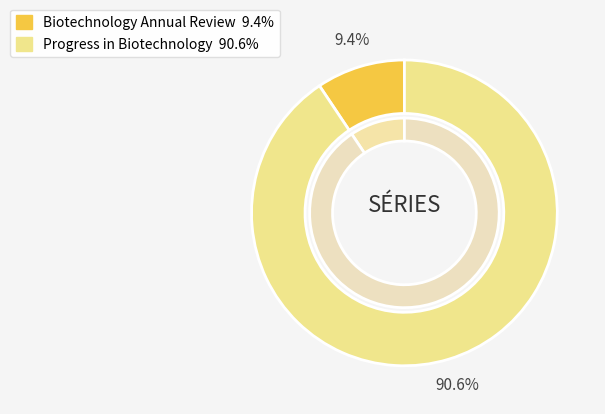

What is the majority slice?

Progress in Biotechnology